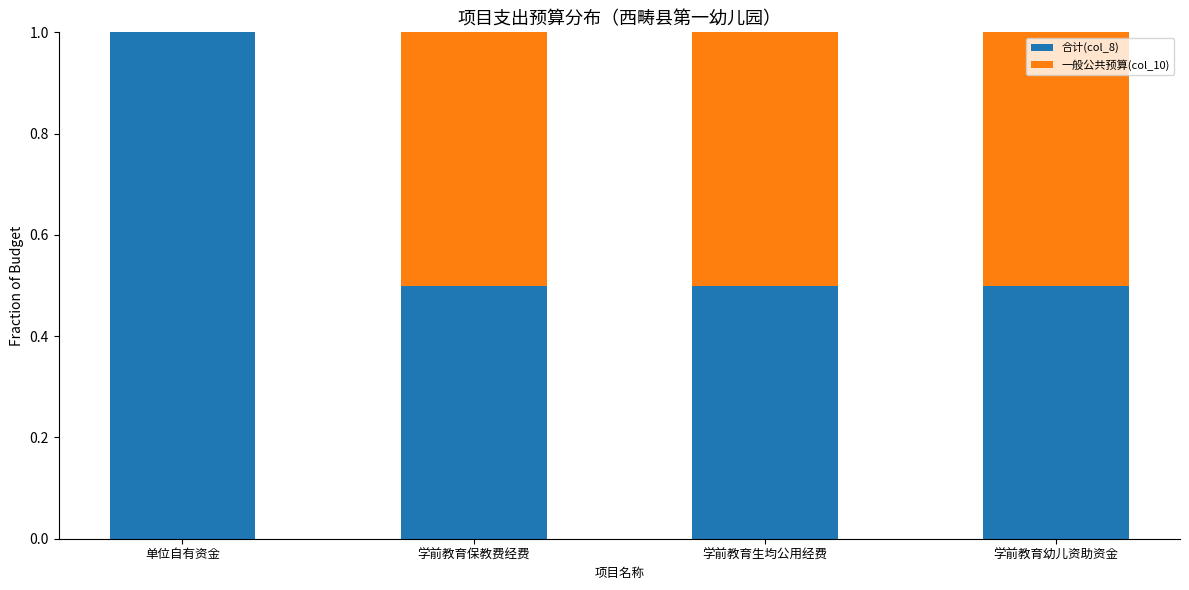

What is the total value across all series at 单位自有资金?

1.0